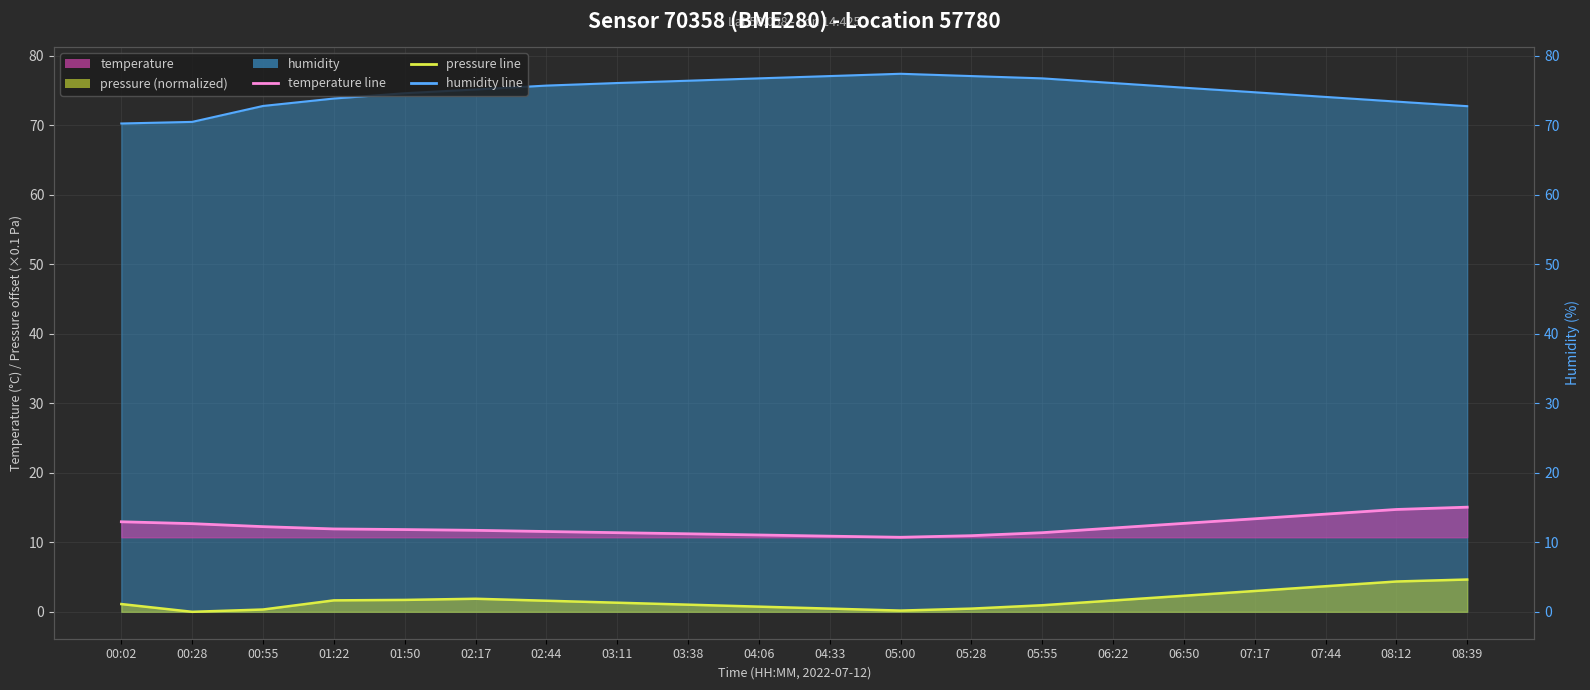

What is the sum of all temperature line values?

244.5